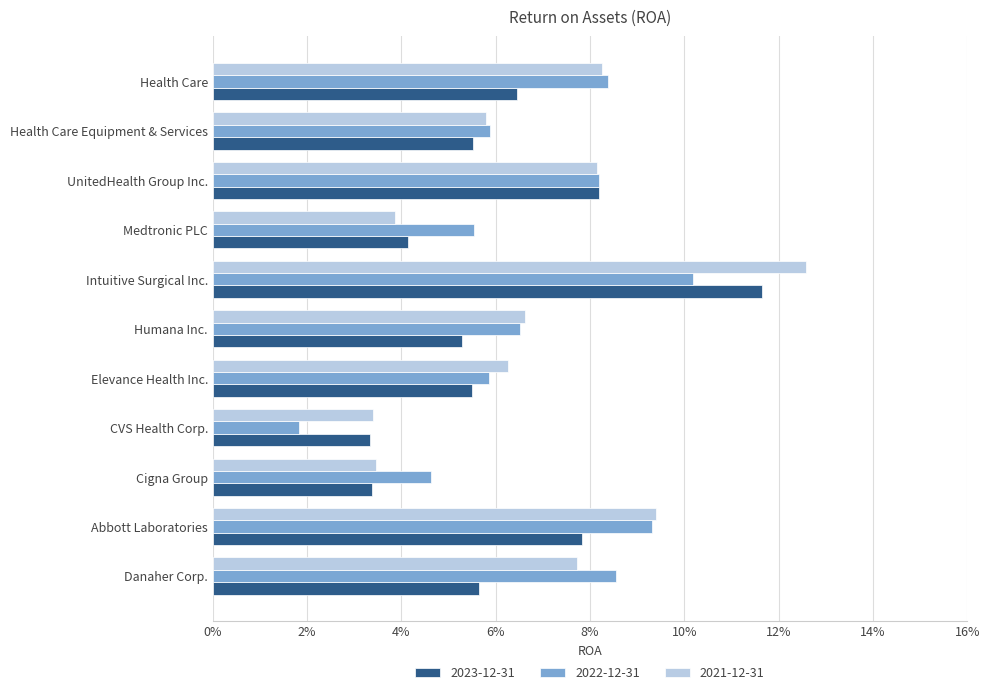

What is the approximate value of 2023-12-31 at UnitedHealth Group Inc.?

0.1